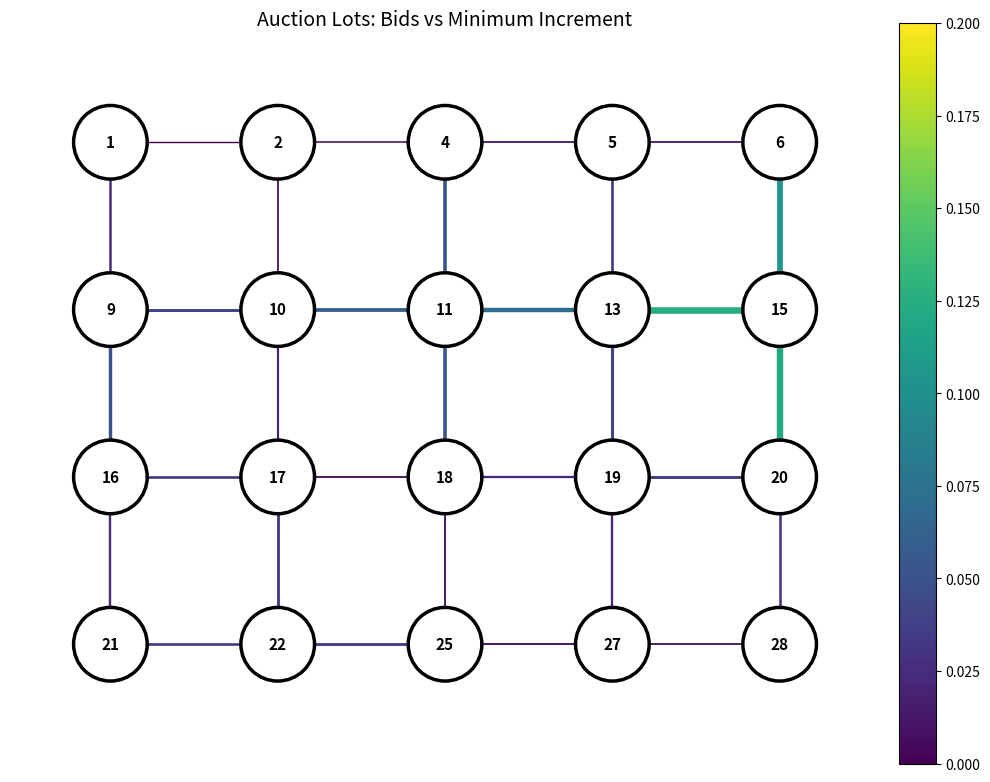

Is the value of edge_5_6 at −1 greater than the value of edge_9_10 at −1?

Yes